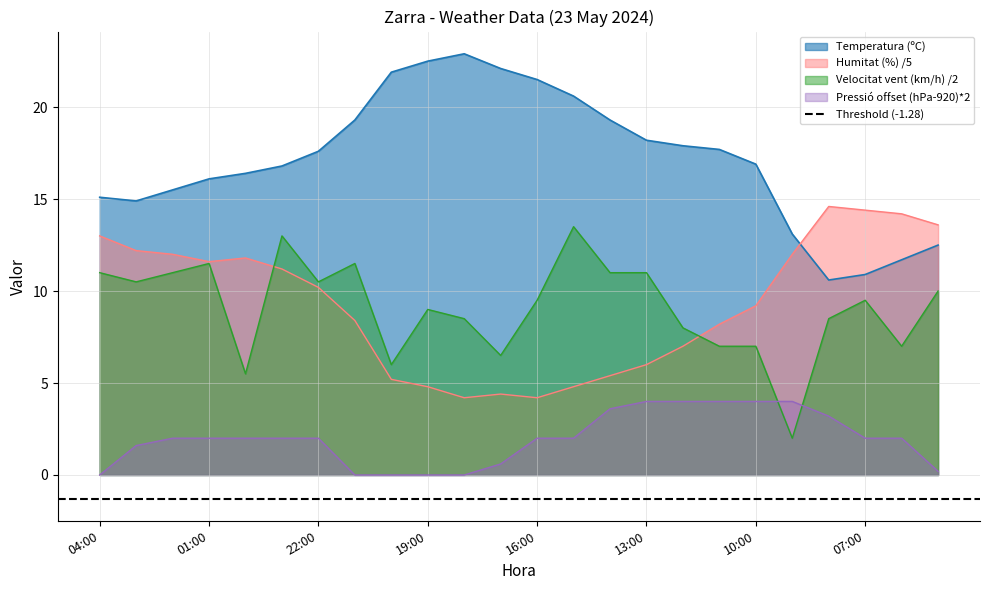

The value of Humitat (%) at 18:00 is 1.9. True or false?

False